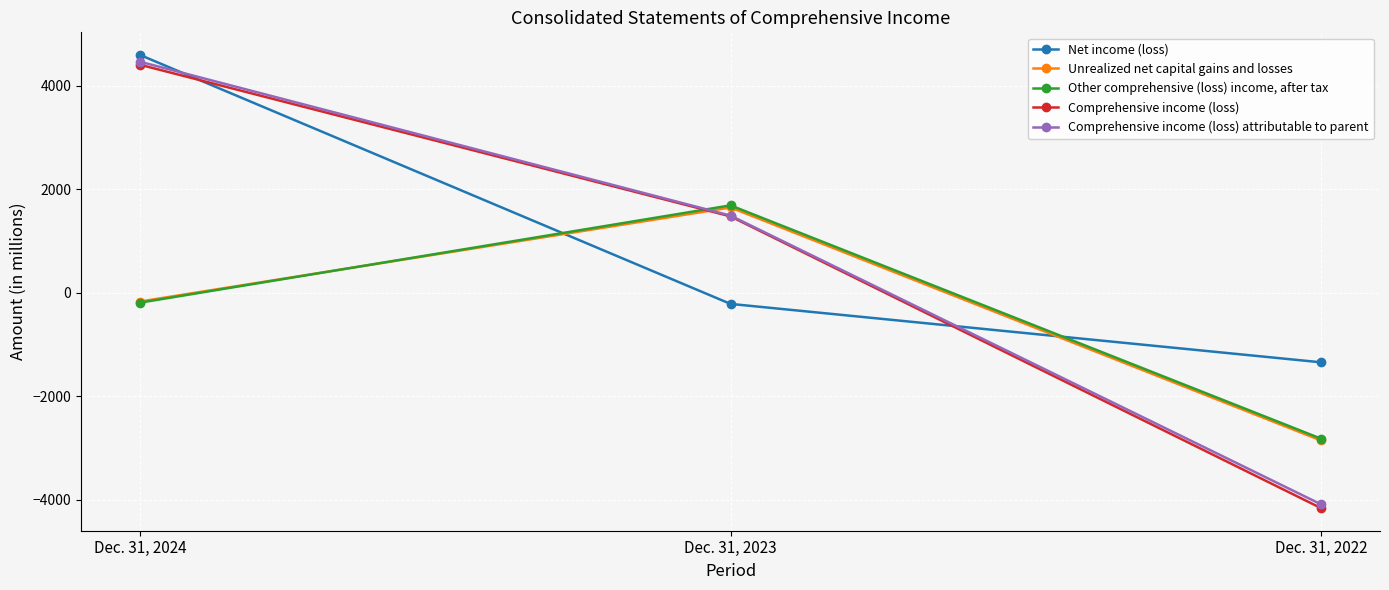

How many values in the Other comprehensive (loss) income, after tax series are below -189?

1